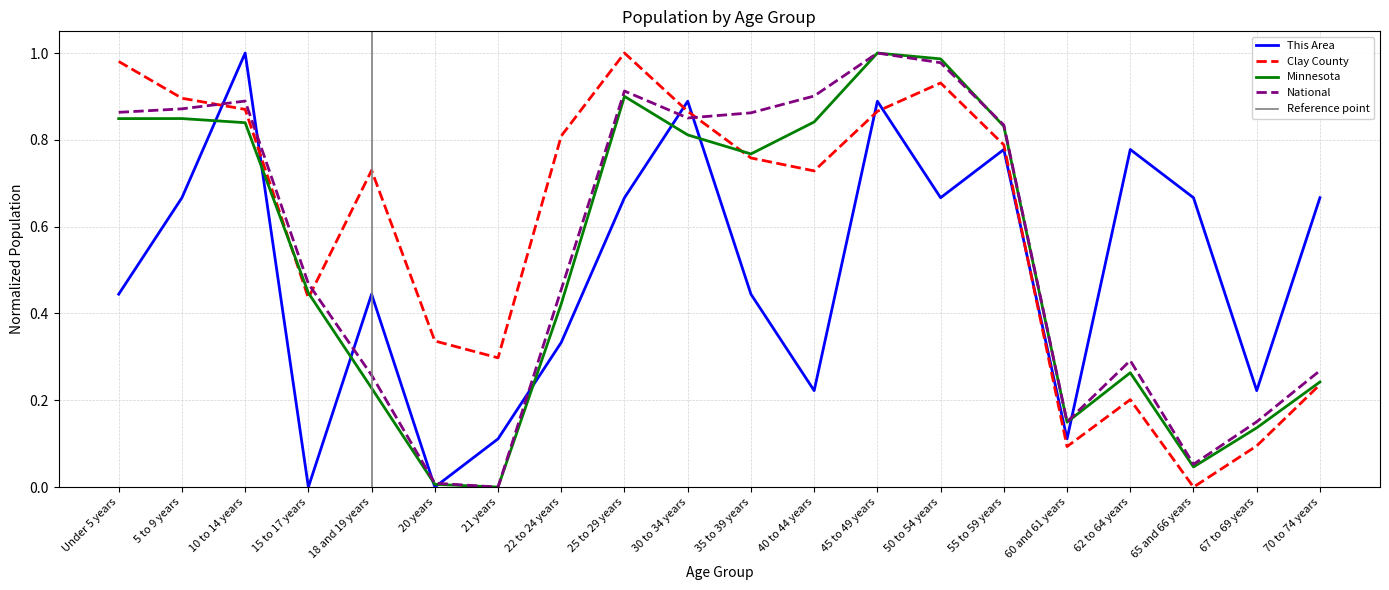

Does the chart display data point markers on the line(s)?

No